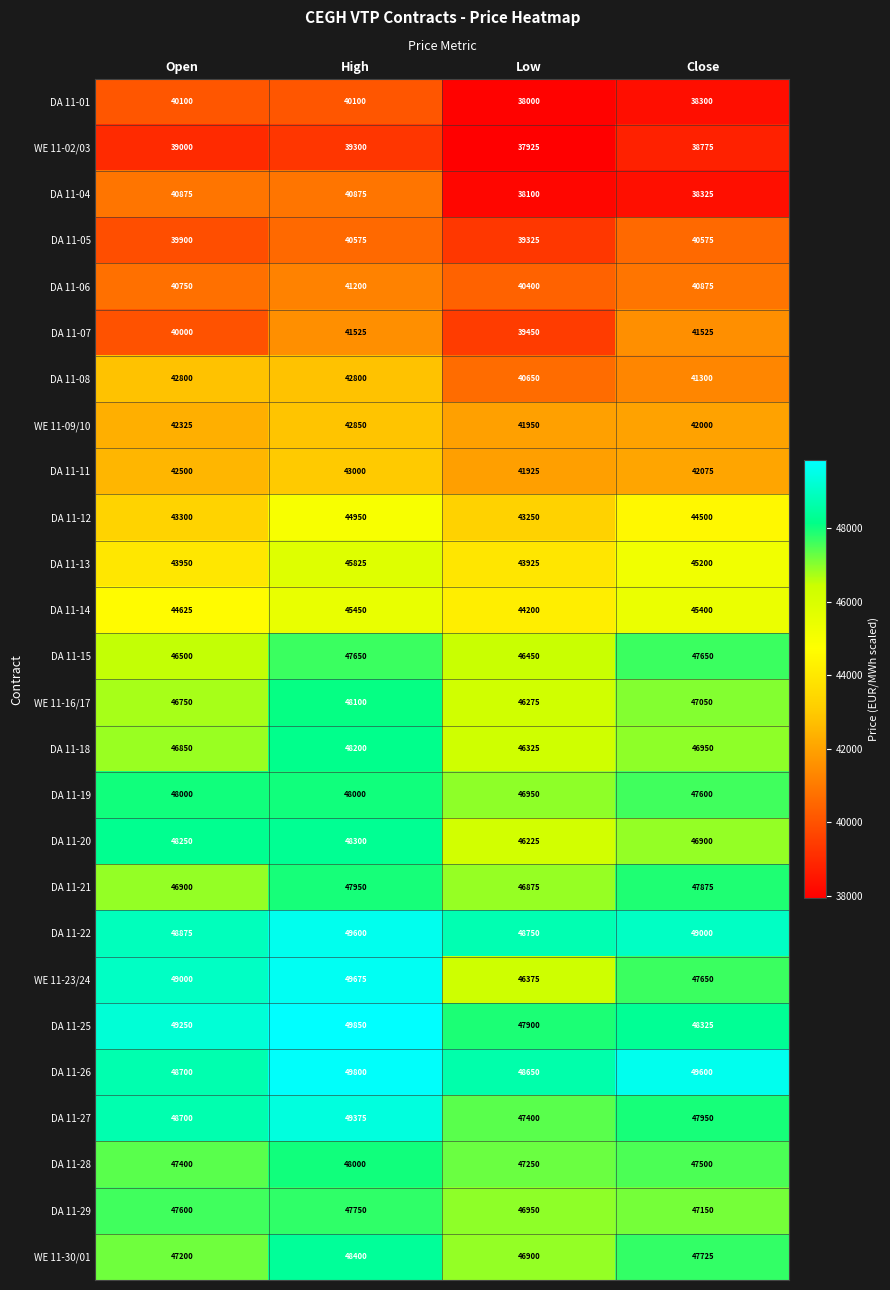

At which label does DA 11-27 reach its minimum?

Low